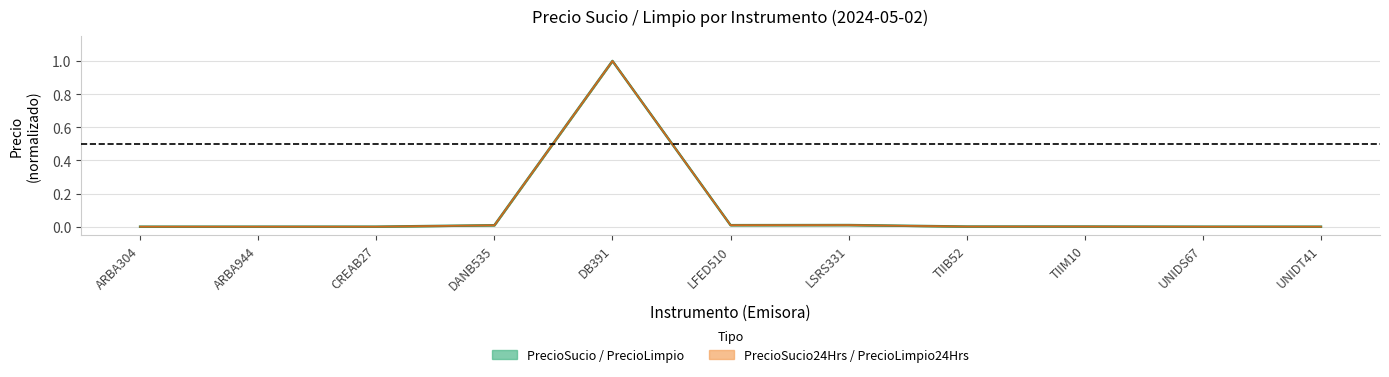

How many values in the PrecioLimpio24Hrs series exceed 0?

10